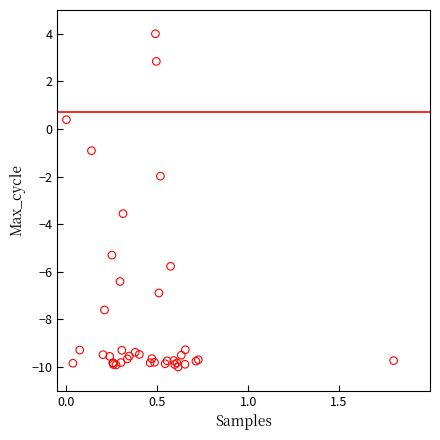

What Y value in the scatter plot is closest to -3?

-3.6